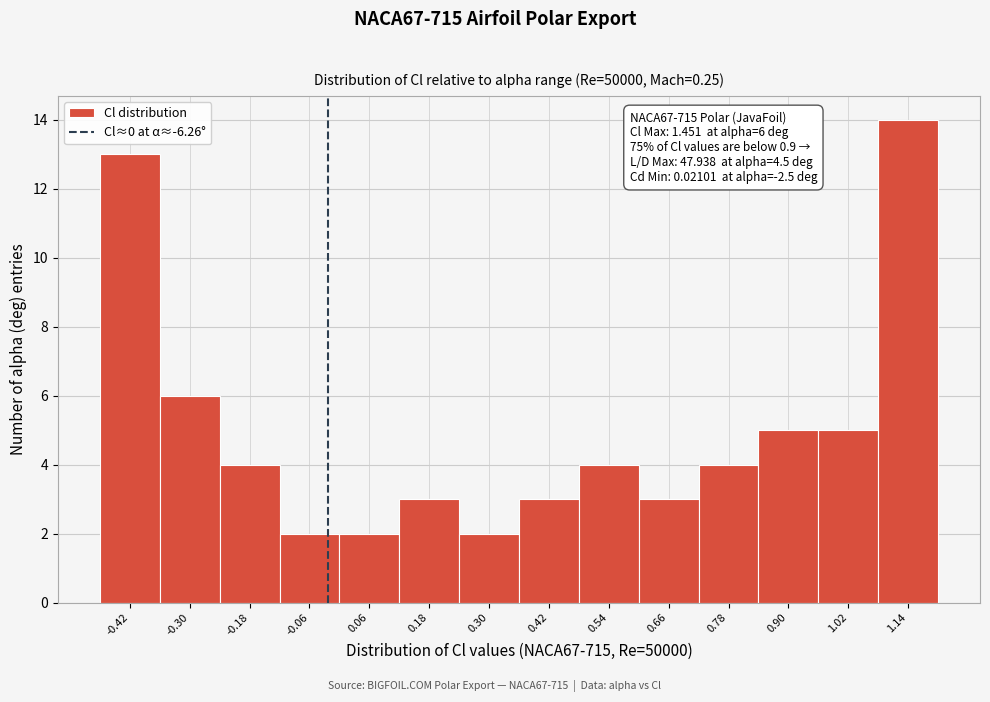

Which range on the x-axis has the tallest bar?

1.08 to 1.20